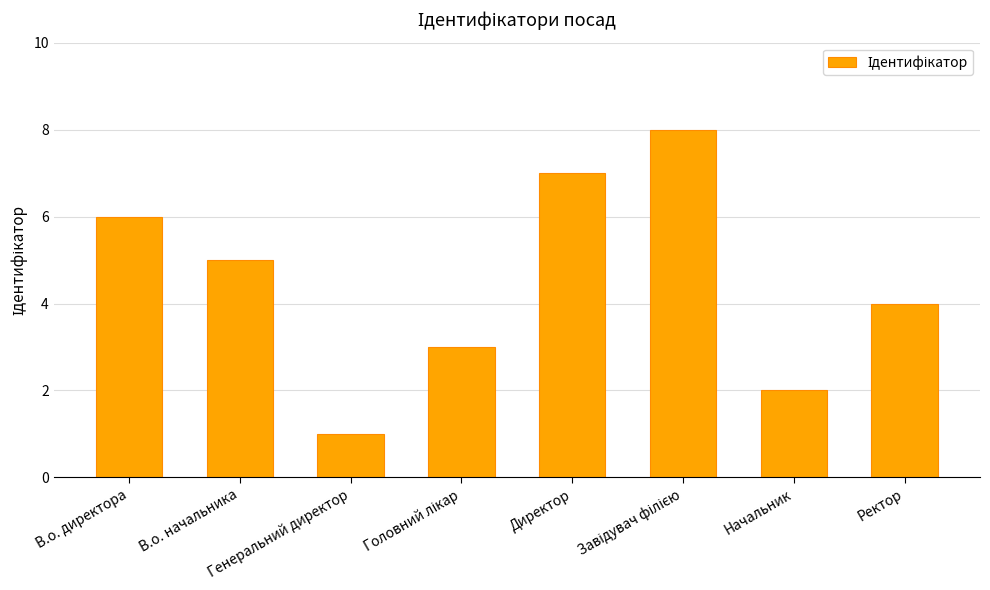

What is the maximum value shown in the chart?

8